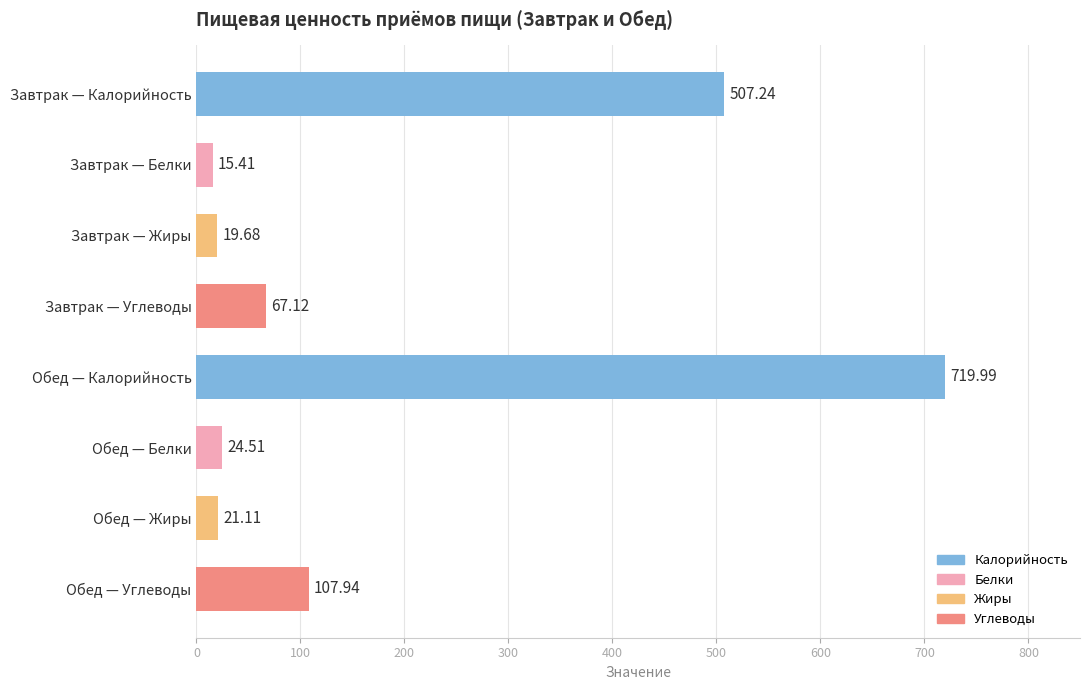

How many categories are shown in the chart?

8